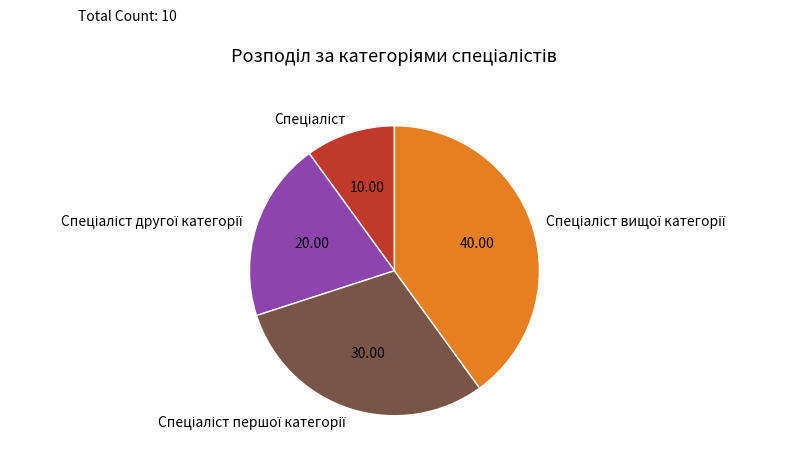

Does any single category account for the majority?

No